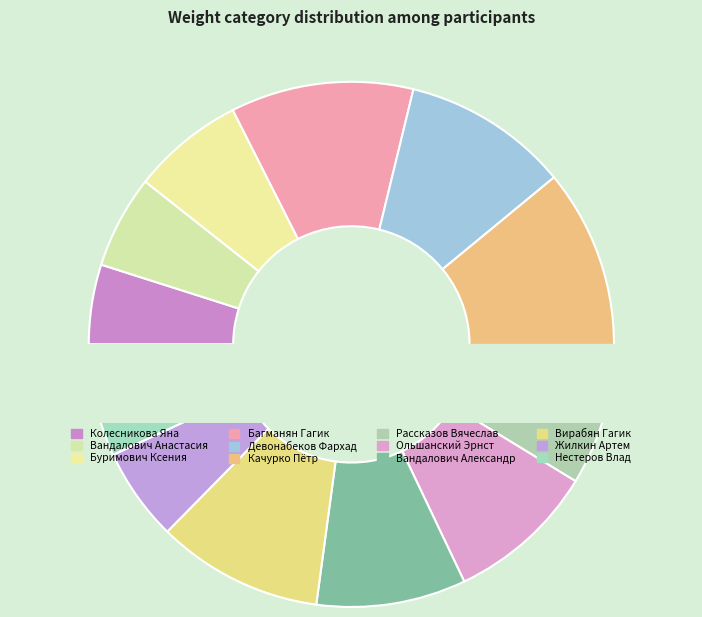

Is there a majority slice in this chart?

No